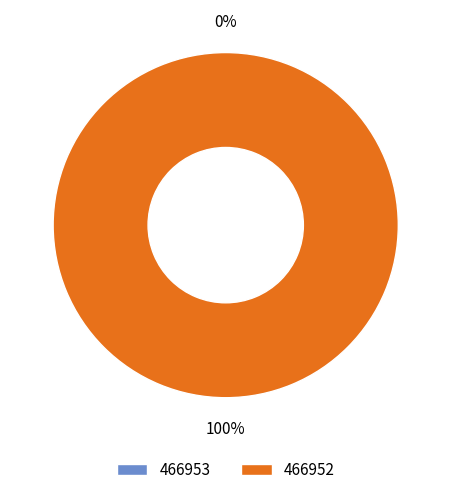

Does any single category account for the majority?

Yes